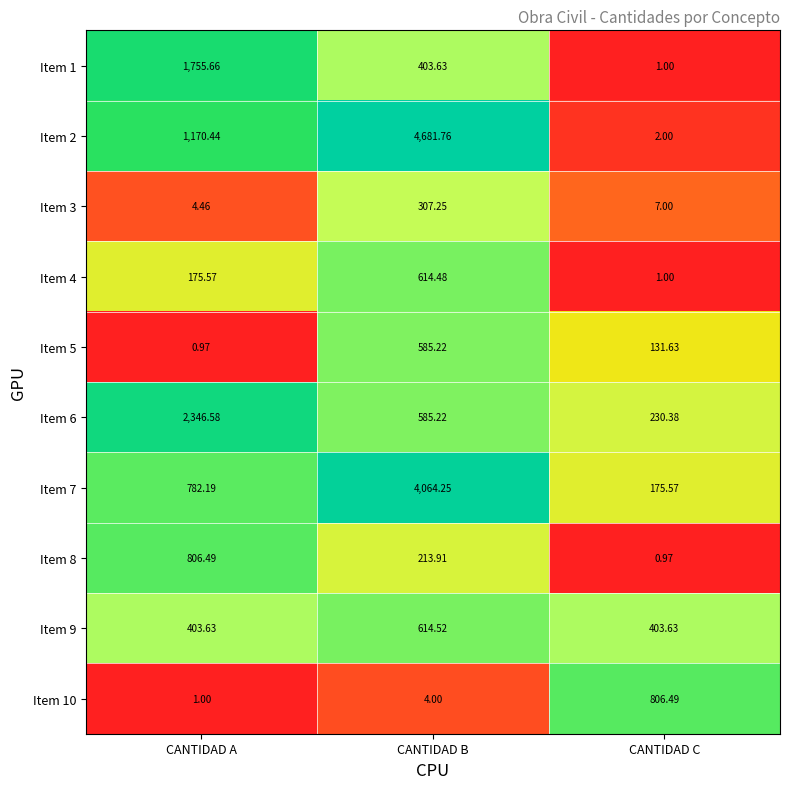

How many distinct data groups are displayed?

10